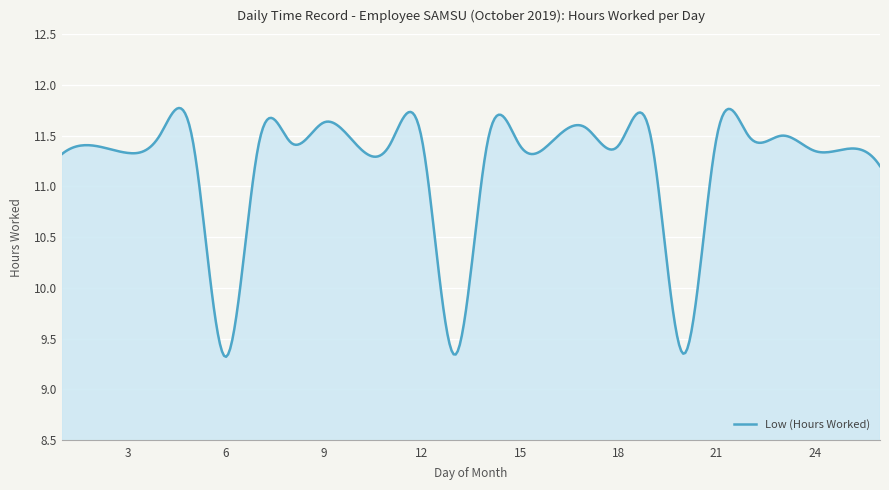

What is the difference between the second highest and minimum values?

2.4